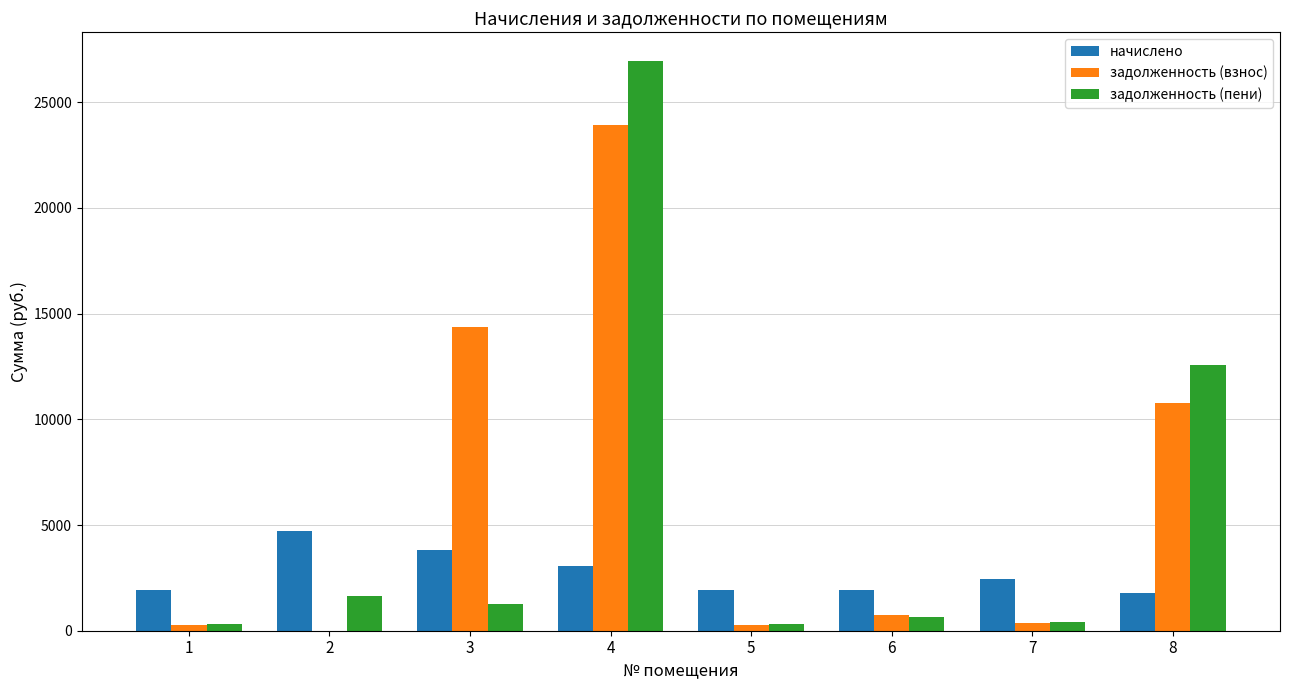

What is the greatest value displayed?

26962.0